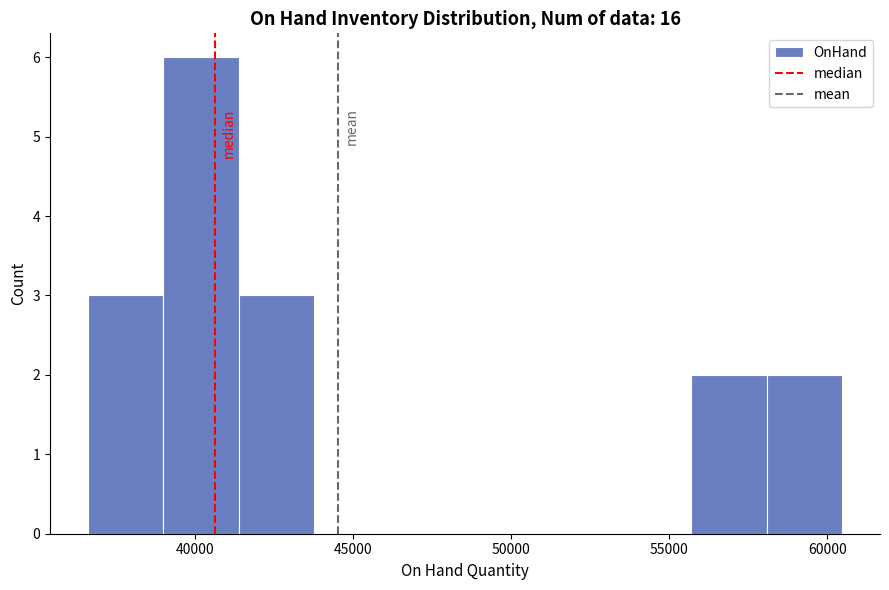

Reading left to right, transcribe this chart: for each bar, give the range it covers on the x-axis and its height. Neither the bar edges nor the heights are printed on the chart, so give them approximately, as read against the axes.

36500 to 39000: 3
39000 to 41500: 6
41500 to 44000: 3
44000 to 46000: 0
46000 to 48500: 0
48500 to 51000: 0
51000 to 53500: 0
53500 to 55500: 0
55500 to 58000: 2
58000 to 60500: 2